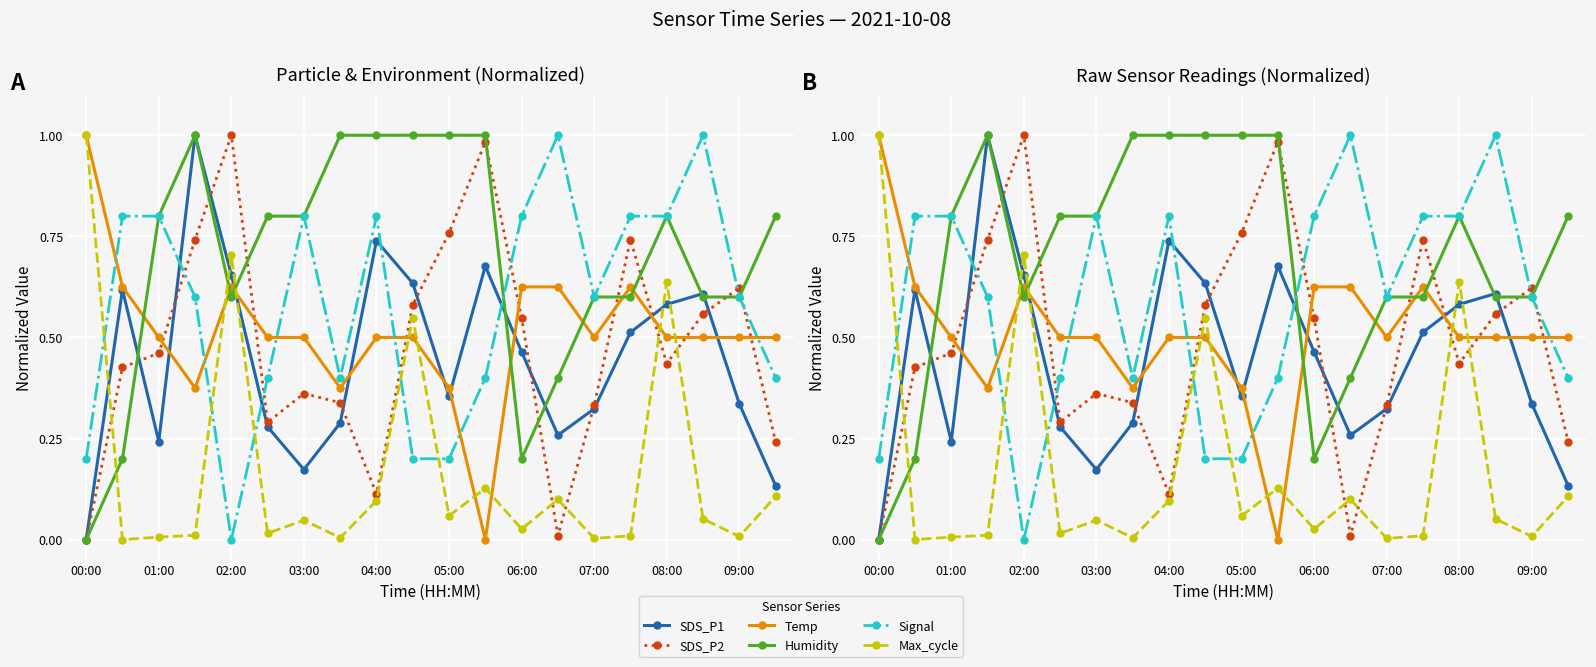

What is the difference between the maximum and minimum values in the Humidity series?

1.0